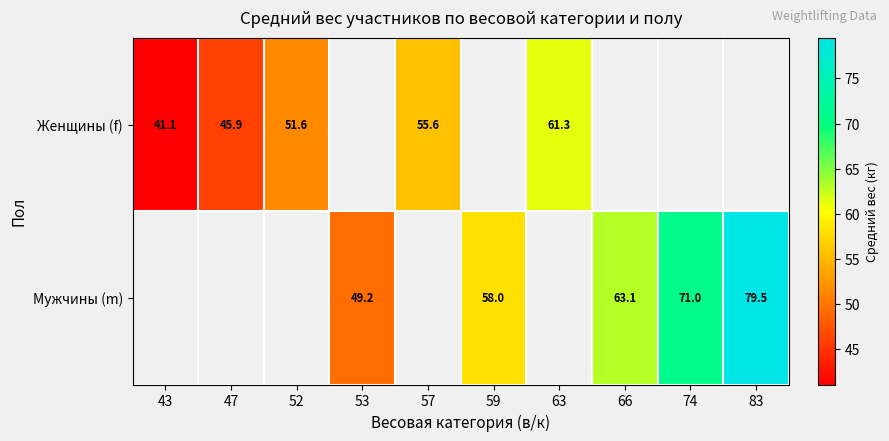

Is it true that Женщины (f) equals 45.9 at 47?

True